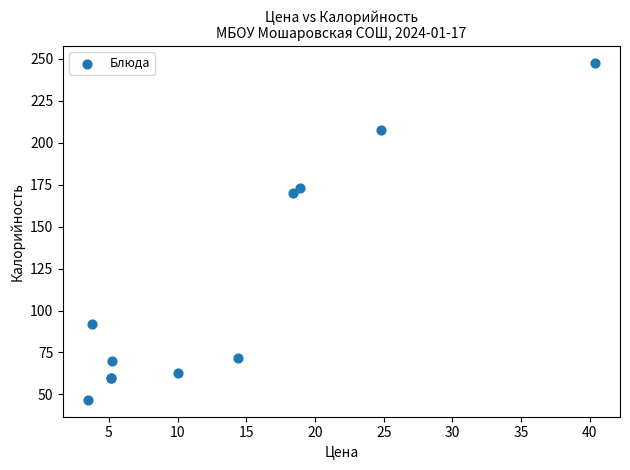

What Y value in the scatter plot is closest to 147?

170.0